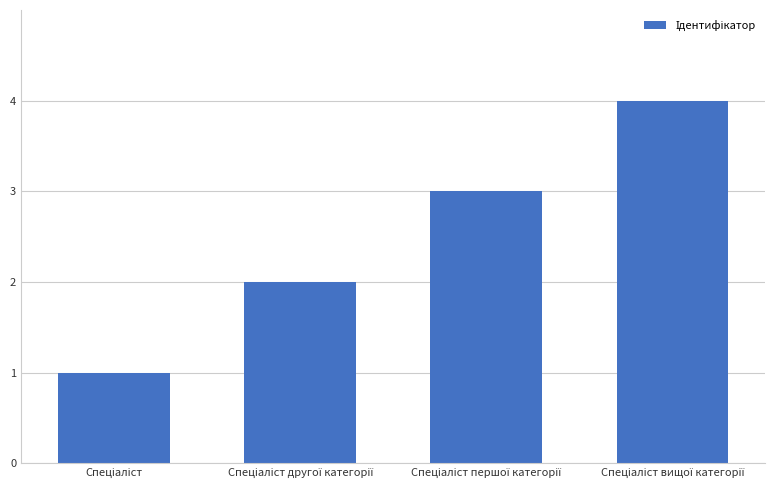

What is the difference between the maximum and minimum values?

3